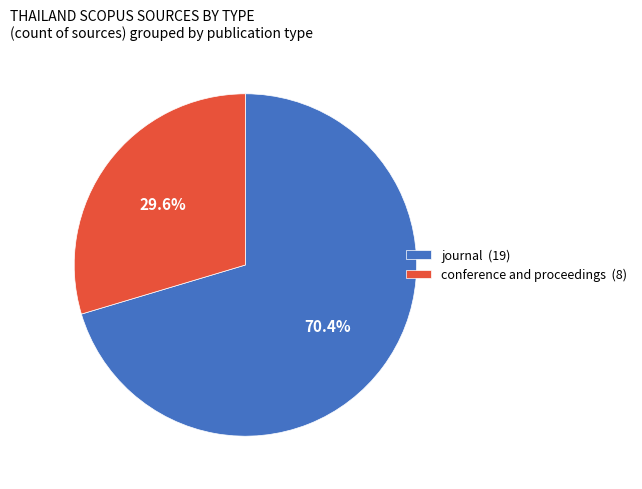

True or false: journal accounts for 70% of the total.

True